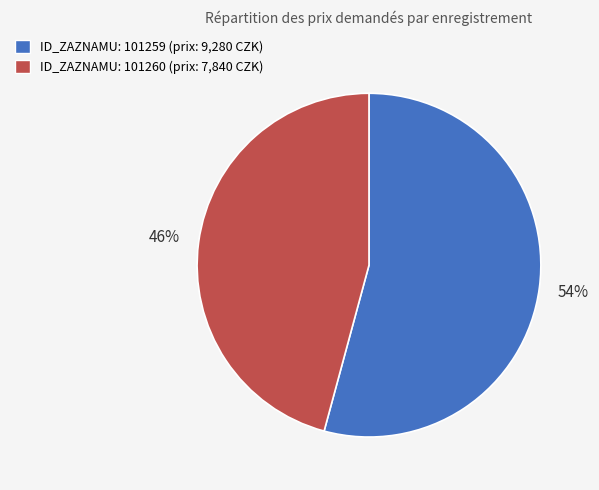

Is it true that ID_ZAZNAMU: 101259 (prix: 9,280 CZK) is 49% of the pie?

False